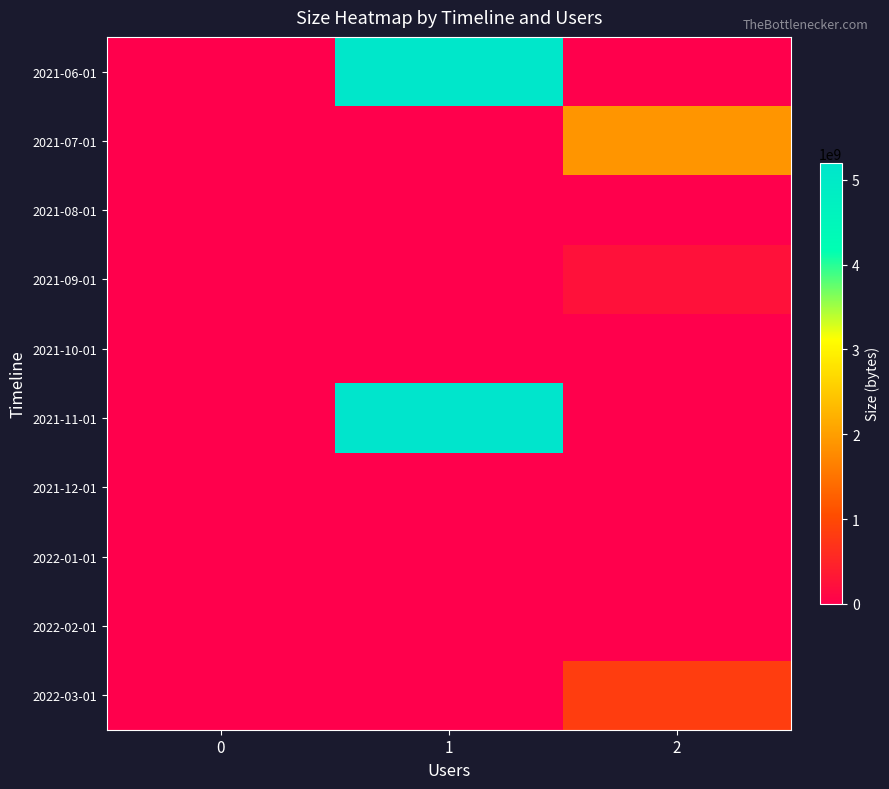

How many data points does each series have?

3